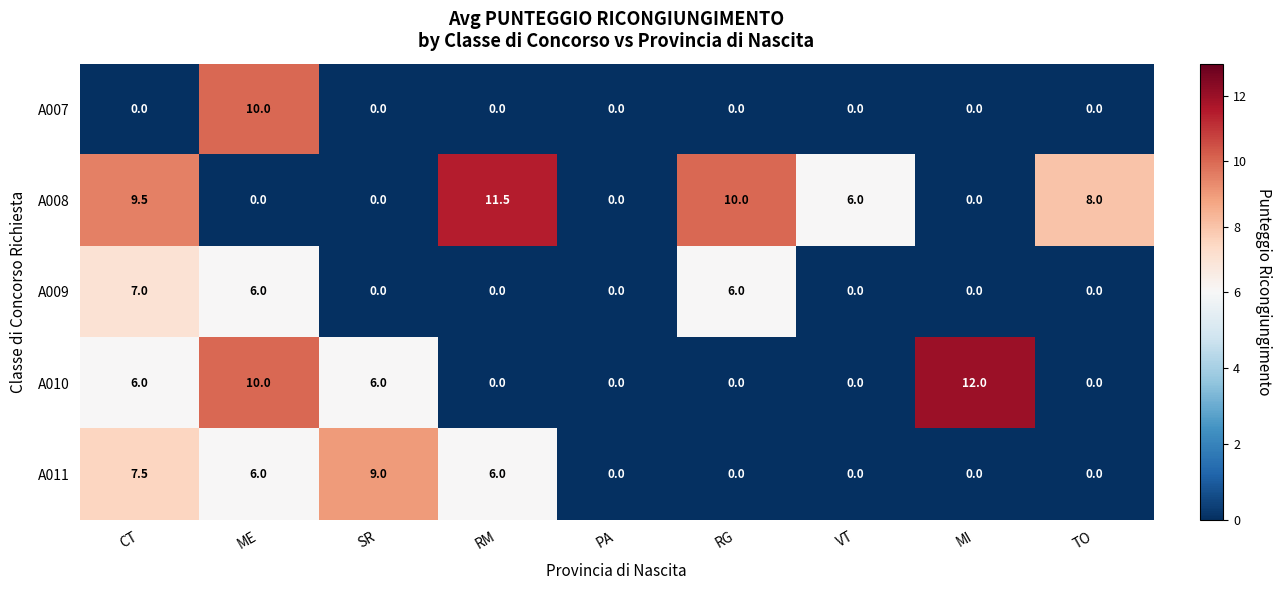

Rank the series by their maximum value, from lowest to highest.

A009, A011, A007, A008, A010